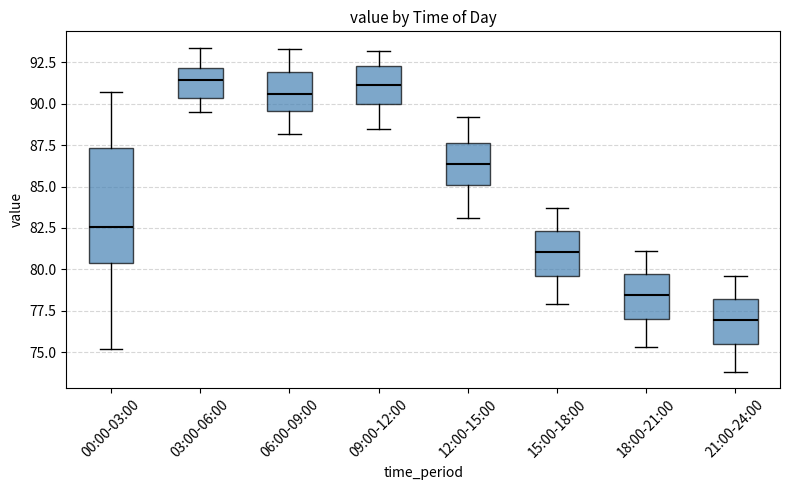

Reading left to right, read every box against the y-axis: the position of its median line, the range the box covers, and the ends of its whiskers. The values are not printed on the chart, so give them approximately, as read against the axis.

00:00-03:00: median 82.5, box 80.5 to 87.5, whiskers 75.0 to 90.5
03:00-06:00: median 91.5, box 90.5 to 92.0, whiskers 89.5 to 93.5
06:00-09:00: median 90.5, box 89.5 to 92.0, whiskers 88.0 to 93.5
09:00-12:00: median 91.0, box 90.0 to 92.5, whiskers 88.5 to 93.0
12:00-15:00: median 86.5, box 85.0 to 87.5, whiskers 83.0 to 89.0
15:00-18:00: median 81.0, box 79.5 to 82.5, whiskers 78.0 to 83.5
18:00-21:00: median 78.5, box 77.0 to 79.5, whiskers 75.5 to 81.0
21:00-24:00: median 77.0, box 75.5 to 78.0, whiskers 74.0 to 79.5